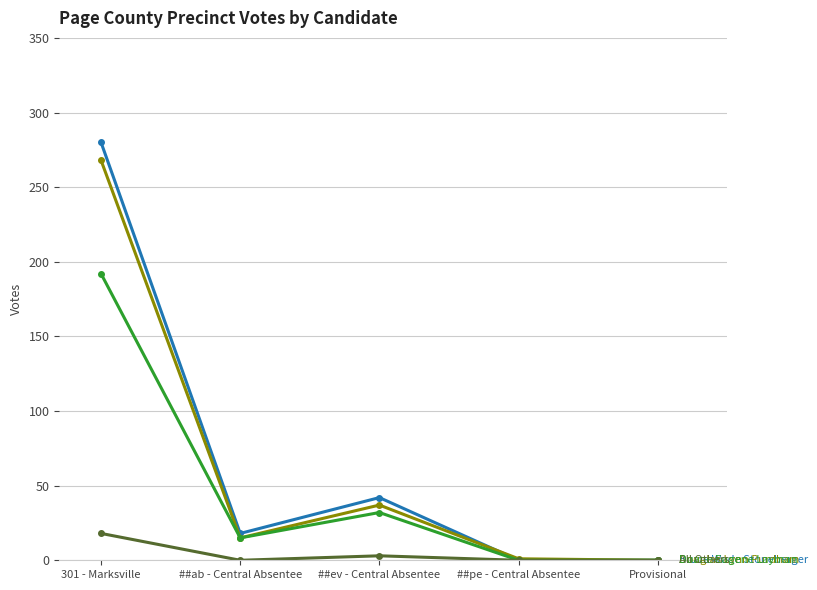

What is the maximum value shown in the chart?

280